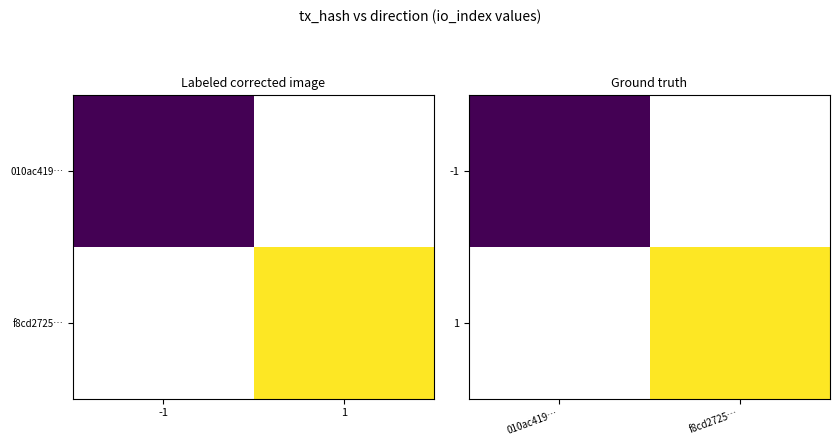

List the series in order of their overall mean, lowest first.

-1, 1